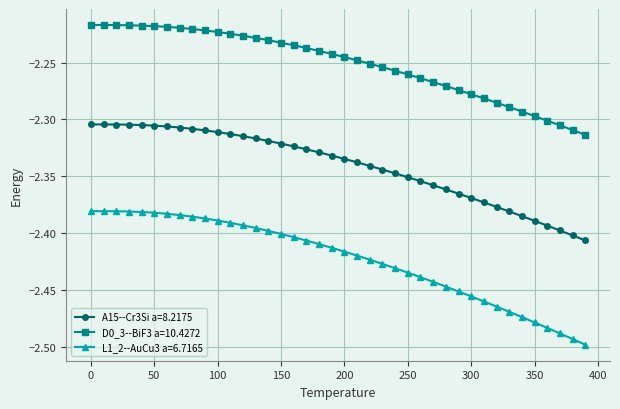

List the series in order of their overall mean, highest first.

D0_3--BiF3 a=10.4272, A15--Cr3Si a=8.2175, L1_2--AuCu3 a=6.7165